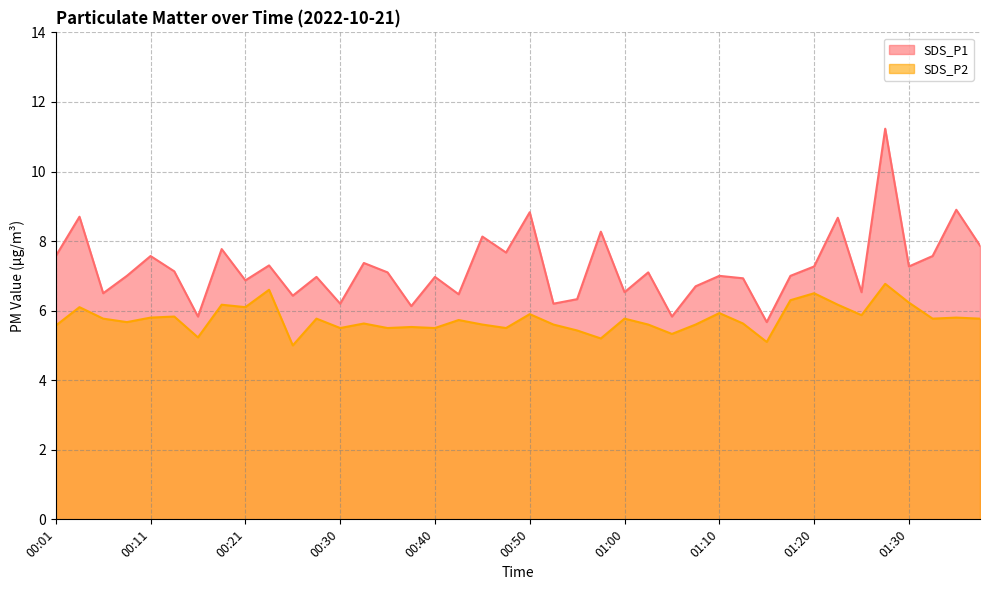

True or false: SDS_P1 and SDS_P2 intersect in this chart.

False